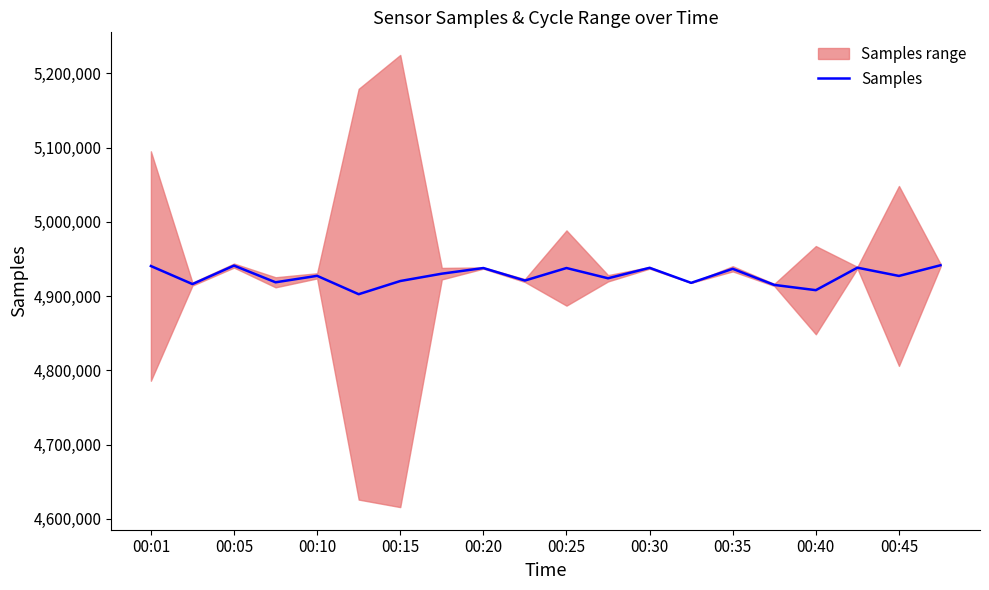

The value of Samples at 00:10 is 3244559. True or false?

False